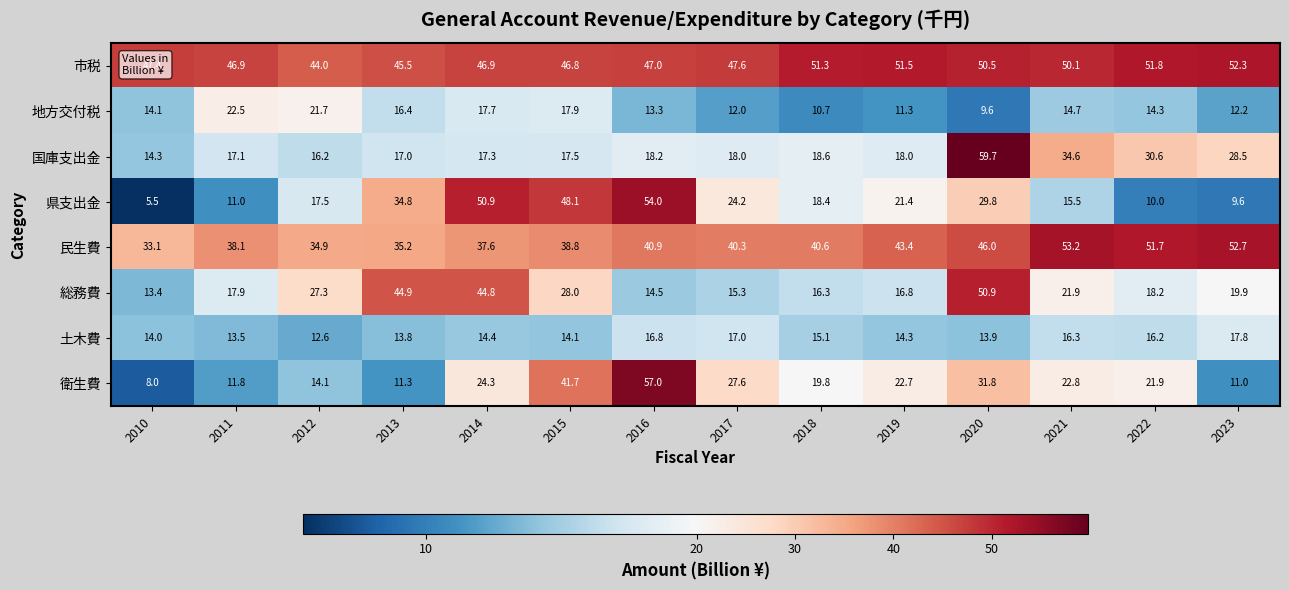

At which category is the sum across all series the highest?

2020